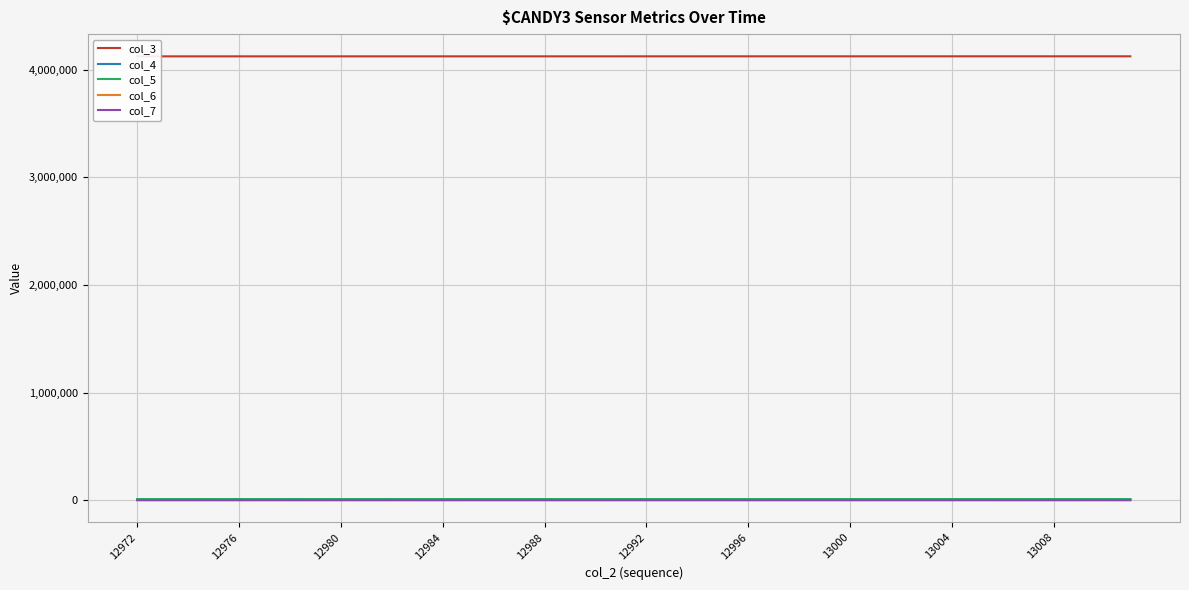

Which series has the largest range (max minus min)?

col_4